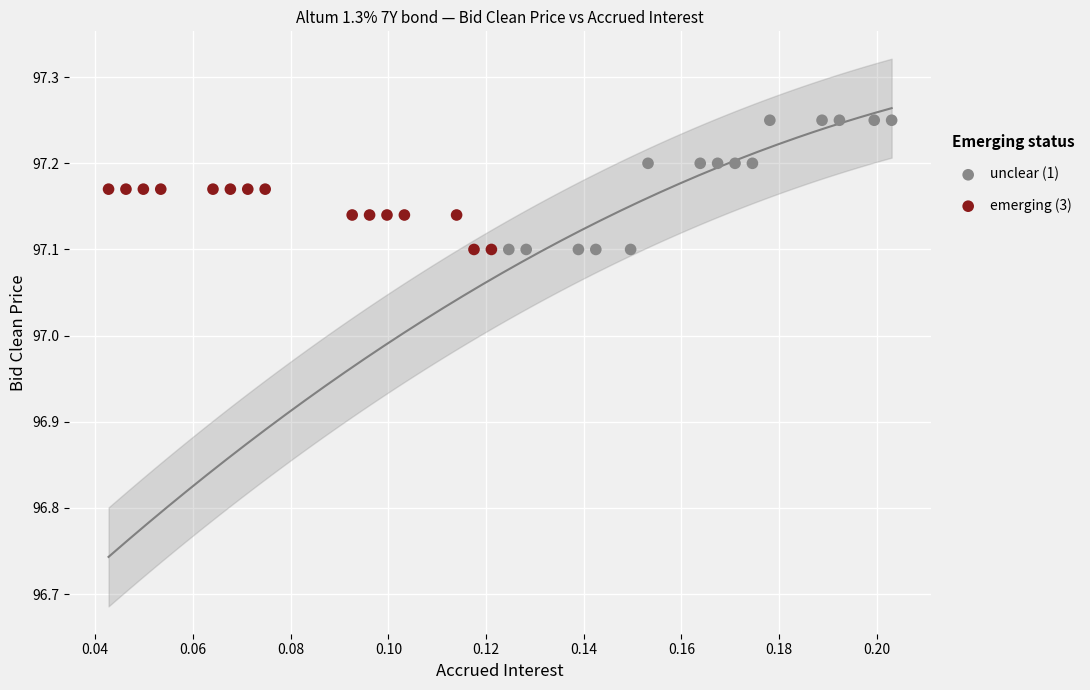

Which series has the widest spread of Y values?

unclear (1)